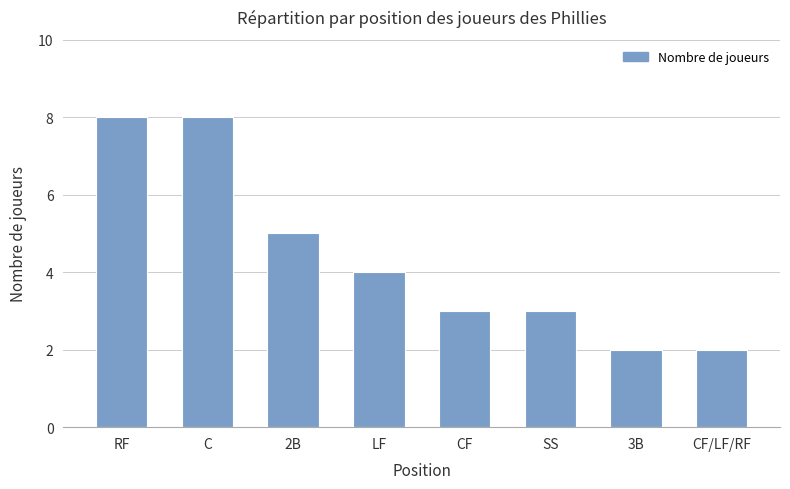

Reading left to right, list all the values displayed in this chart.

8	8	5	4	3	3	2	2